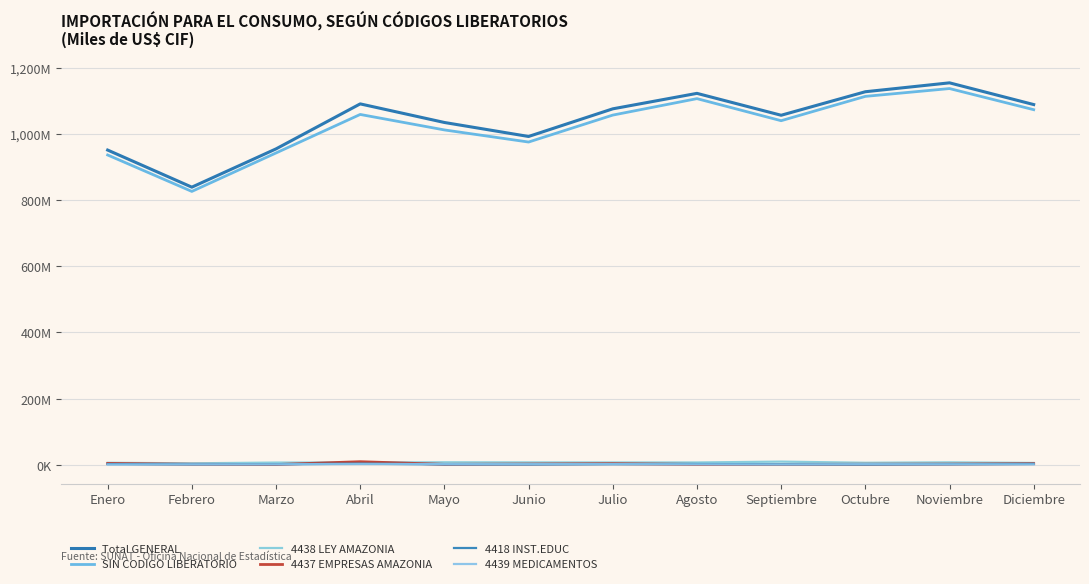

Is it true that SIN CODIGO LIBERATORIO equals 1058848048.7 at Abril?

True